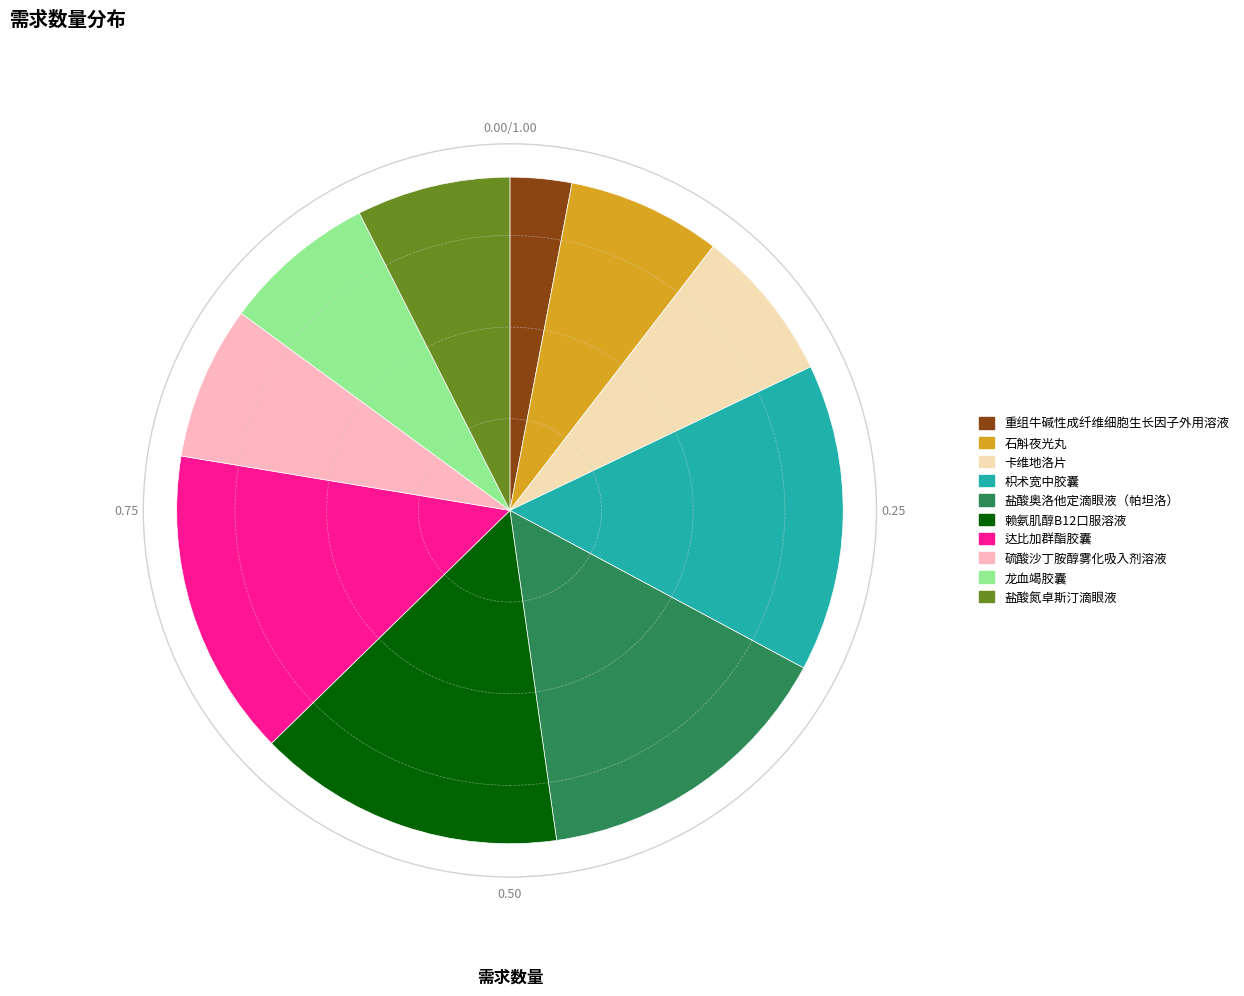

Does any single category account for the majority?

No